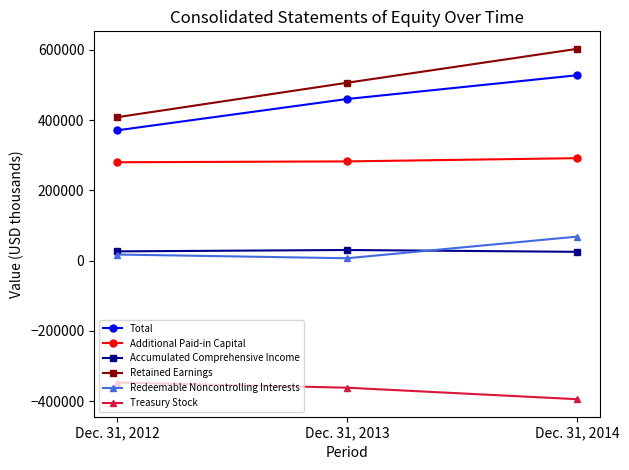

The value of Retained Earnings at Dec. 31, 2013 is 506441. True or false?

True